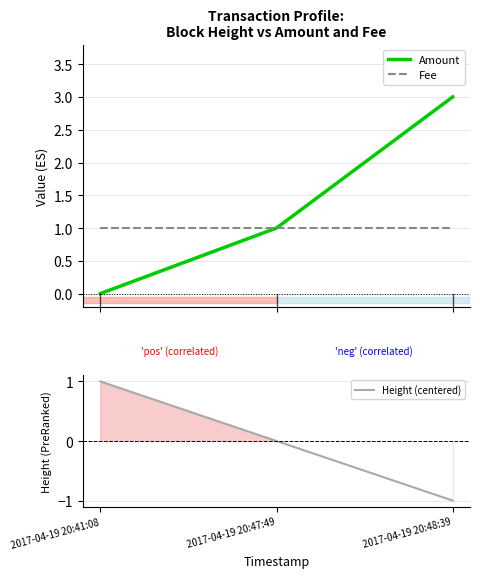

What is the difference between the maximum and second lowest values in the Amount series?

2